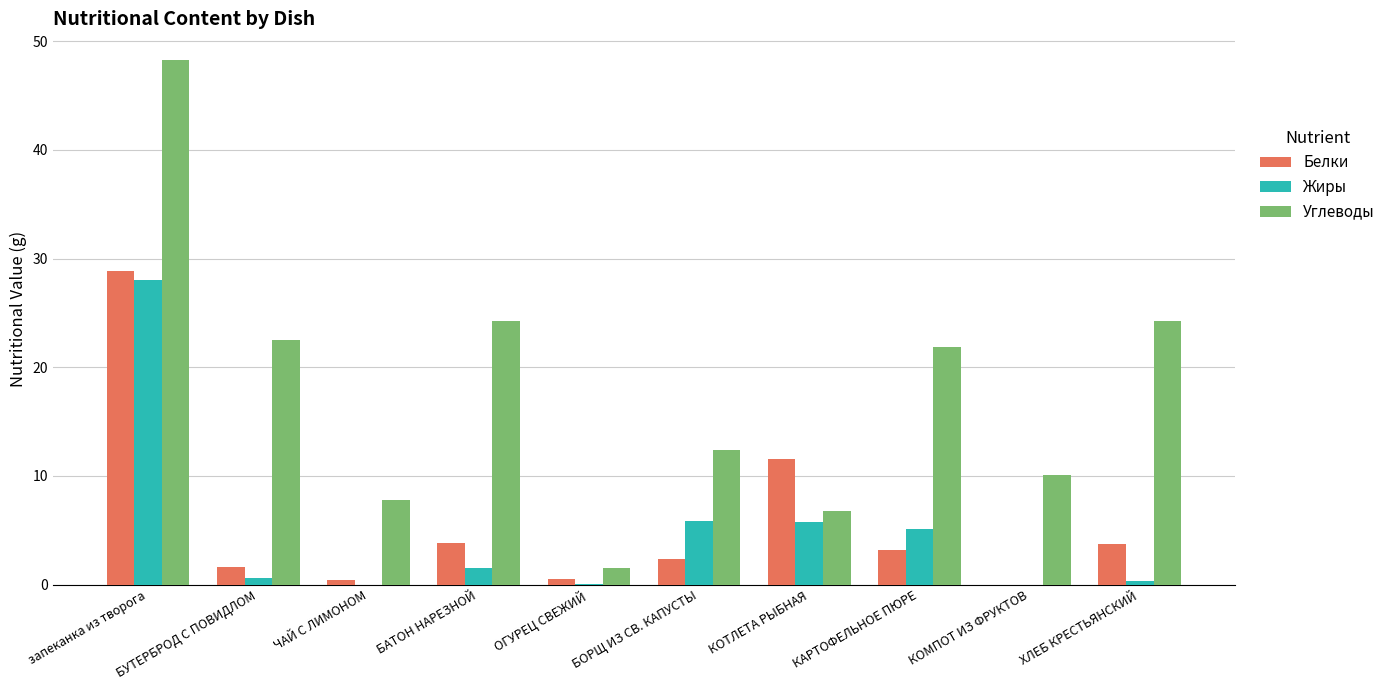

Between БУТЕРБРОД С ПОВИДЛОМ and ОГУРЕЦ СВЕЖИЙ, which series saw the biggest shift?

Углеводы